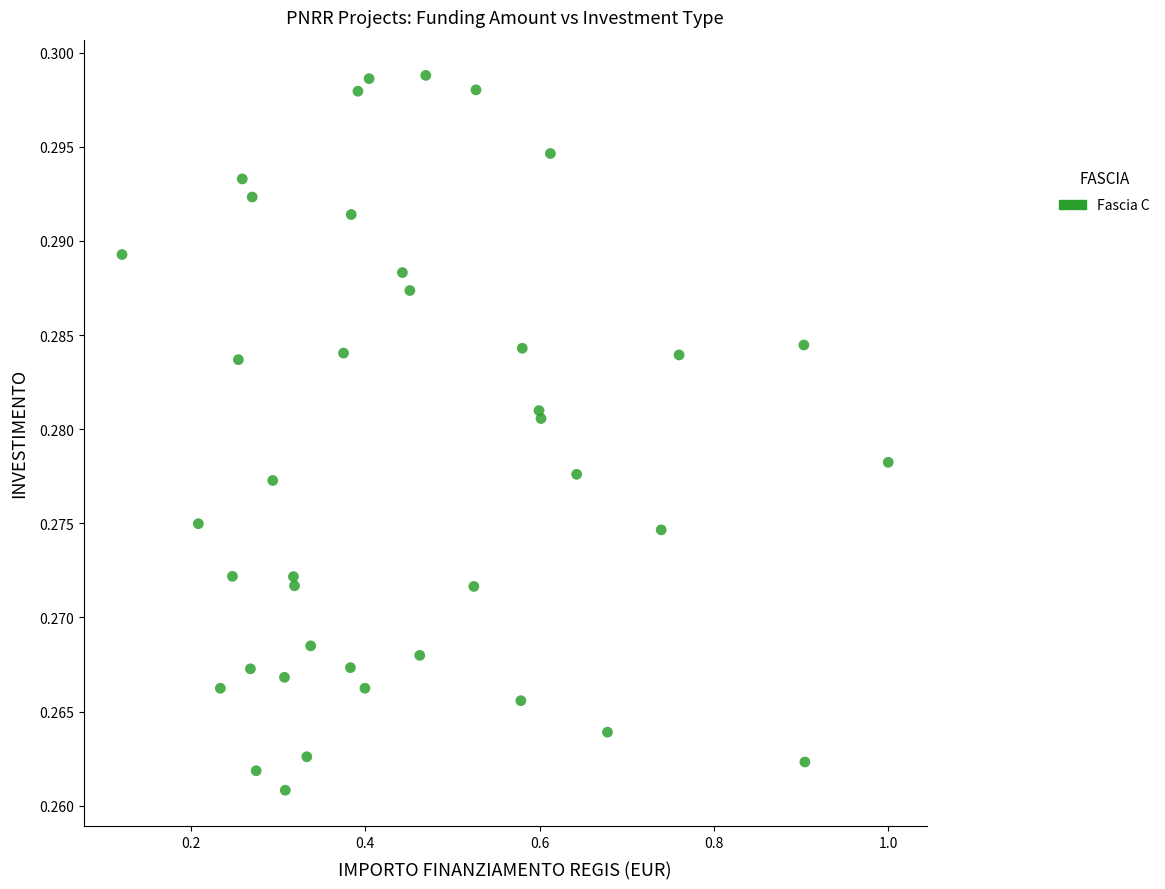

What is the range of X values (max minus min)?

0.9